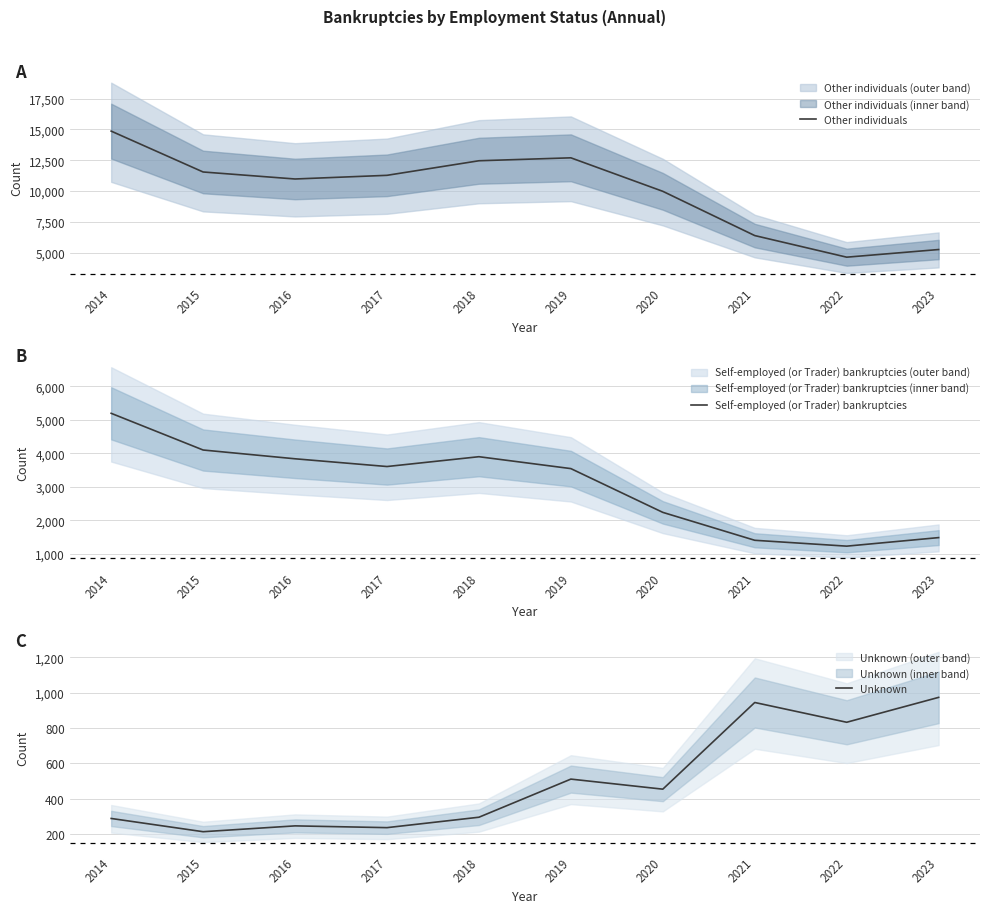

How many values in the Self-employed (or Trader) bankruptcies series are below 3602?

5